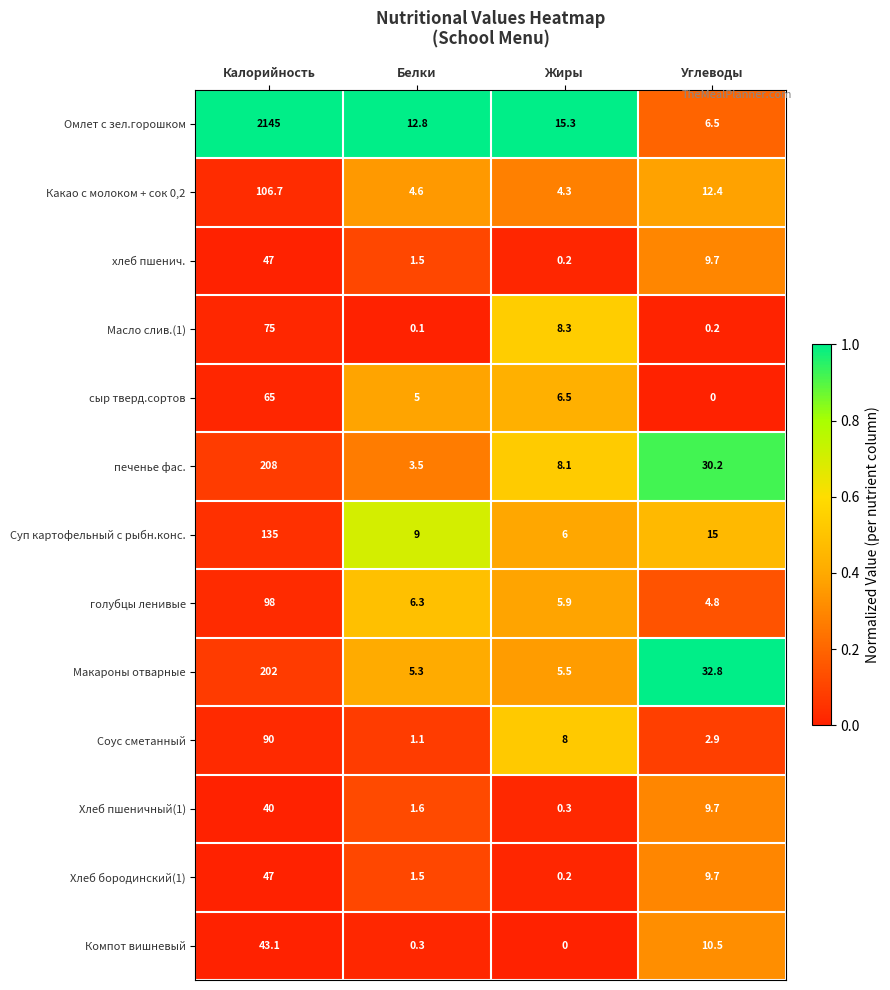

Between Белки and Углеводы, which series saw the biggest shift?

Макароны отварные